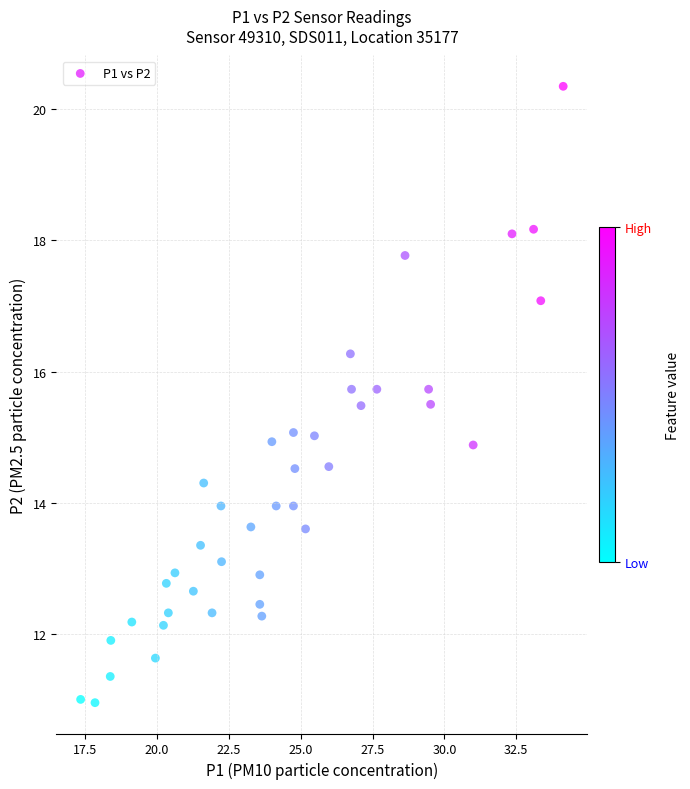

What is the range of X values (max minus min)?

16.8